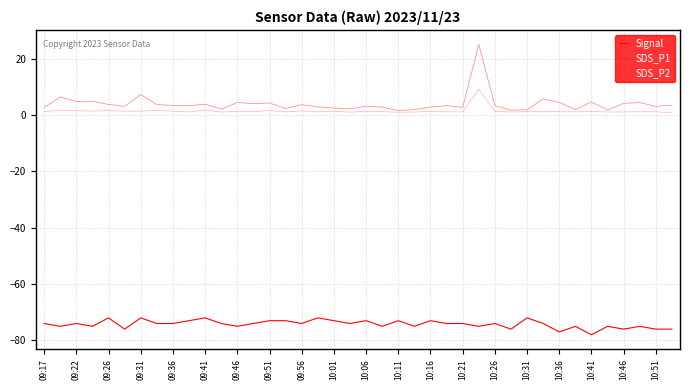

Does the chart display data point markers on the line(s)?

No